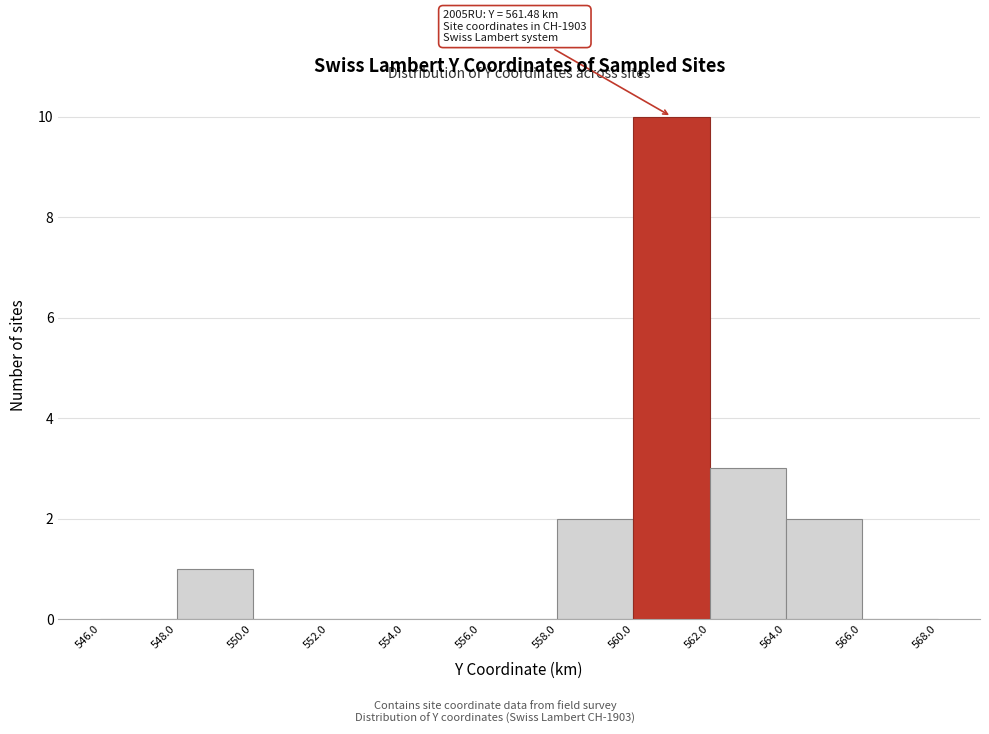

Over which range of the x-axis is the bar tallest?

560.0 to 562.0